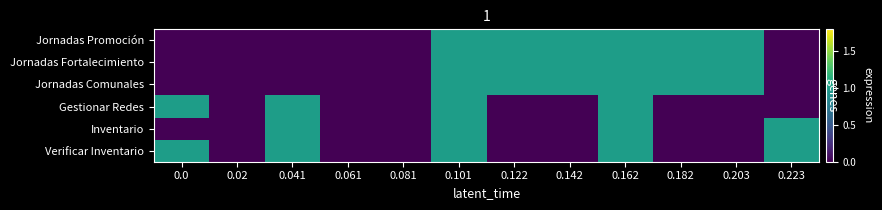

The value of Verificar Inventario at 0.203 is 0. True or false?

True